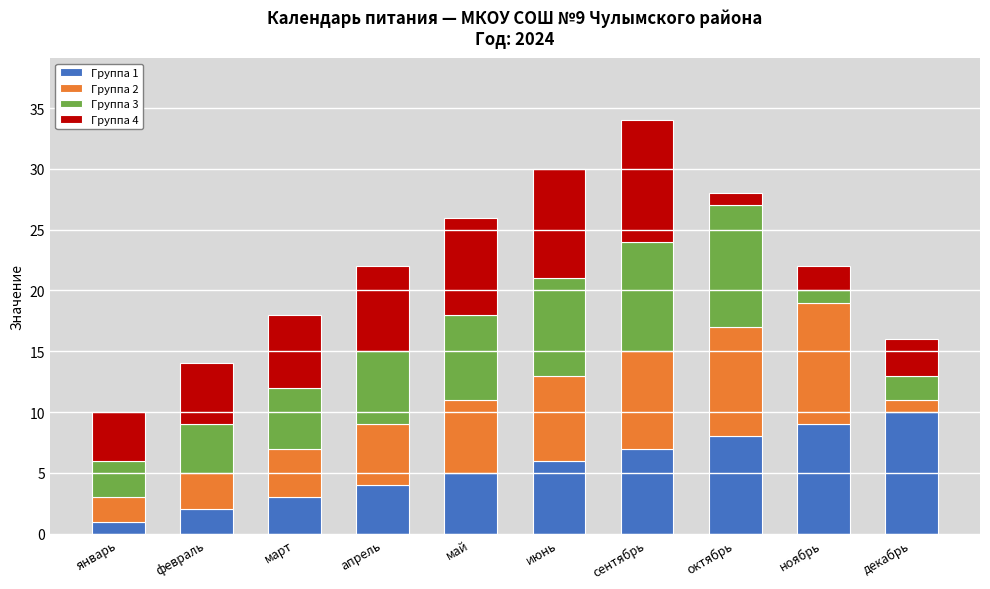

At which category is the sum across all series the highest?

сентябрь